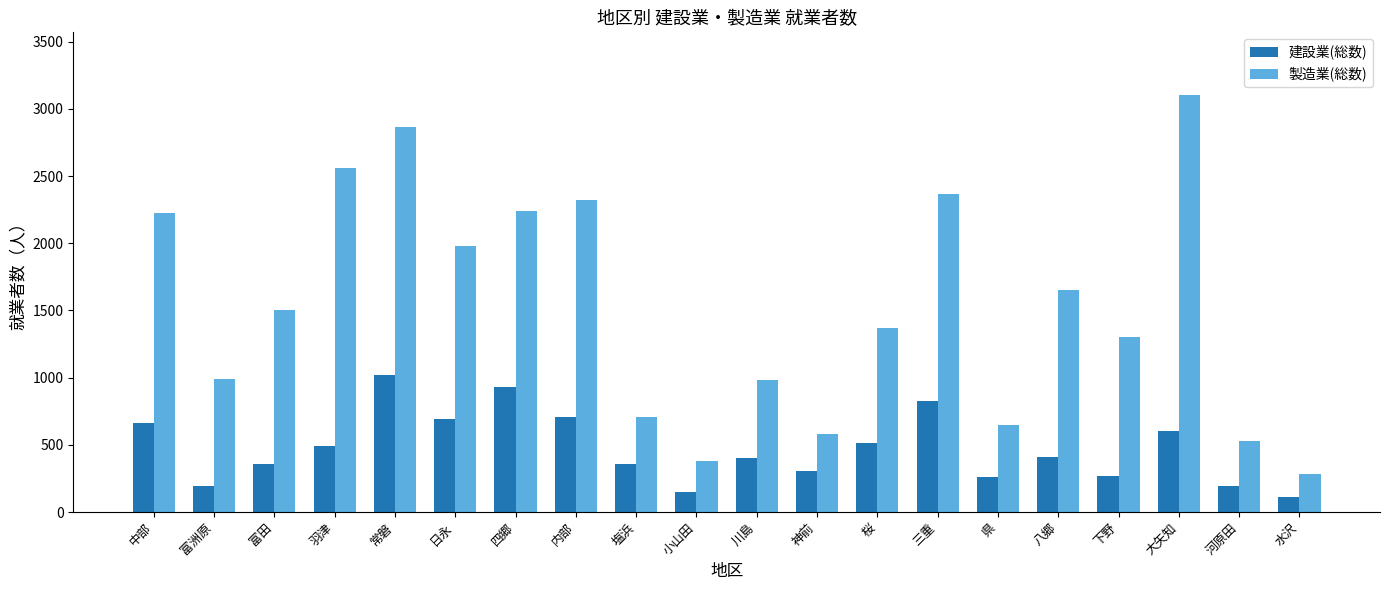

List the series in order of their overall mean, highest first.

製造業(総数), 建設業(総数)